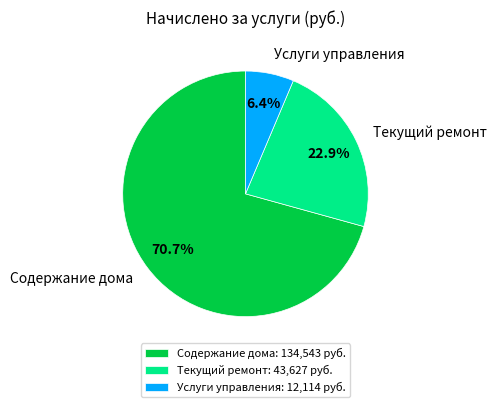

The Услуги управления slice represents 6% of the pie. True or false?

True